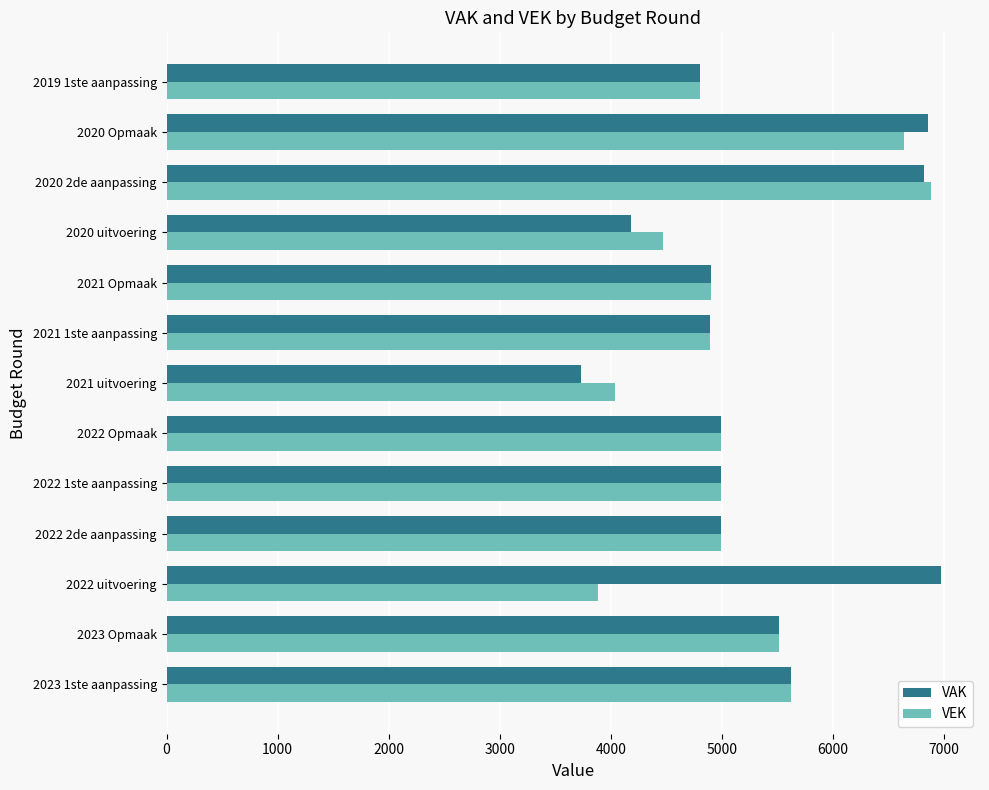

What is the minimum value shown in the chart?

3727